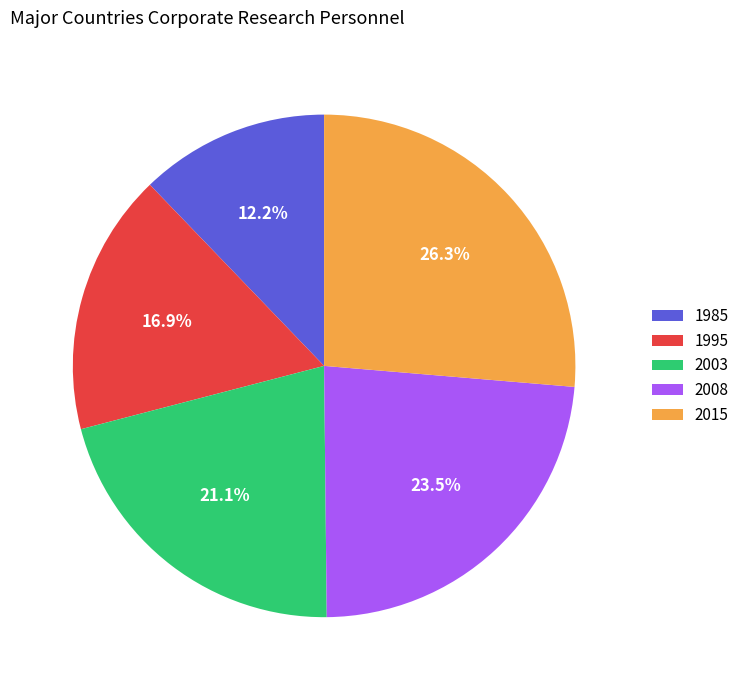

Count the number of slices in the pie.

5